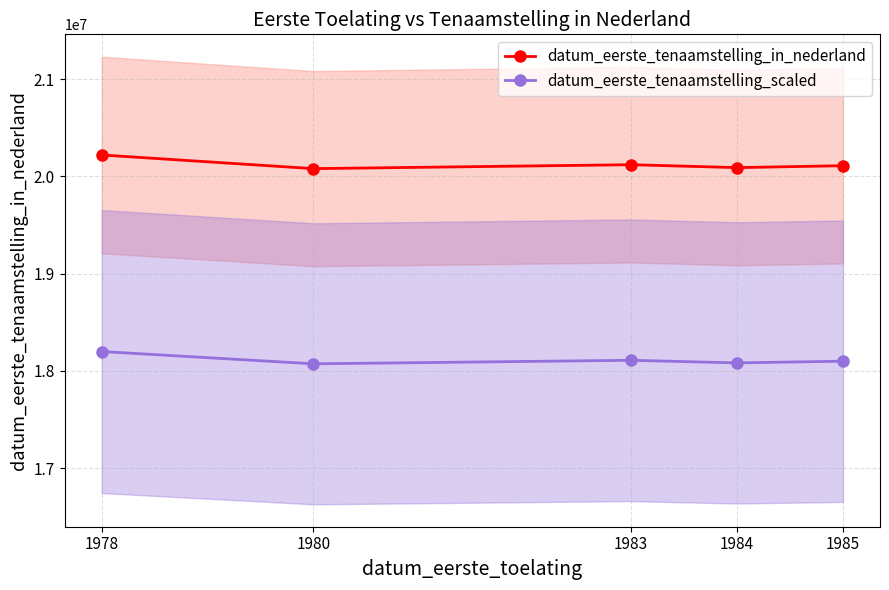

What are all the series names shown in the legend?

datum_eerste_tenaamstelling_in_nederland, datum_eerste_tenaamstelling_scaled